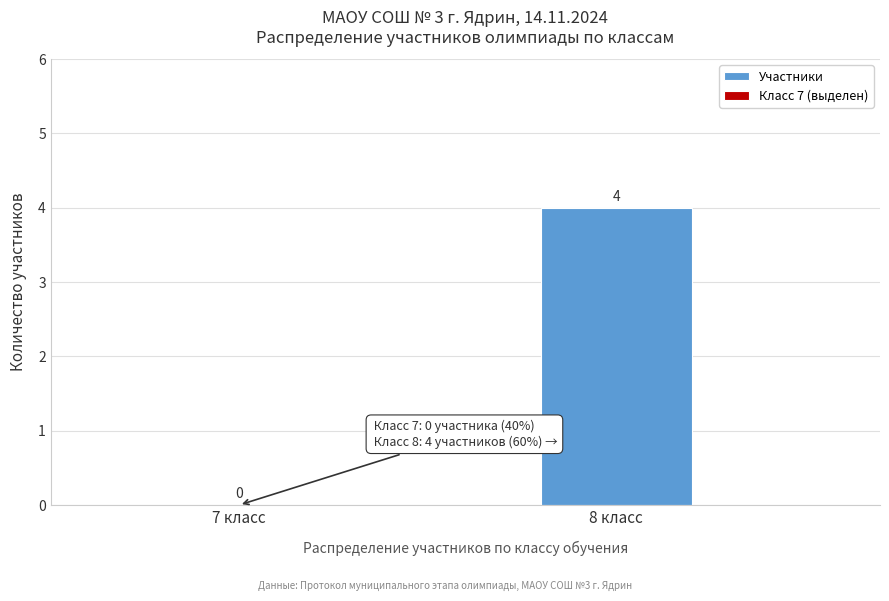

Reading left to right, list all the values displayed in this chart.

7 класс=0	8 класс=4